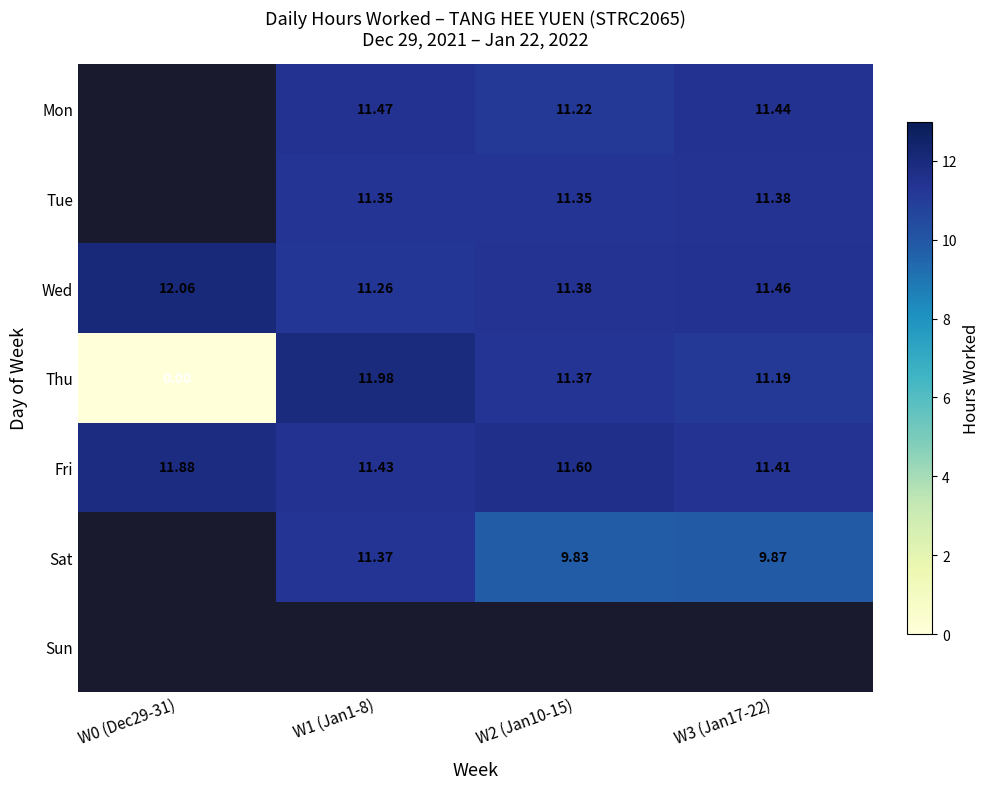

List the labels in order of Tue value, smallest first.

W0 (Dec29-31), W1 (Jan1-8), W2 (Jan10-15), W3 (Jan17-22)